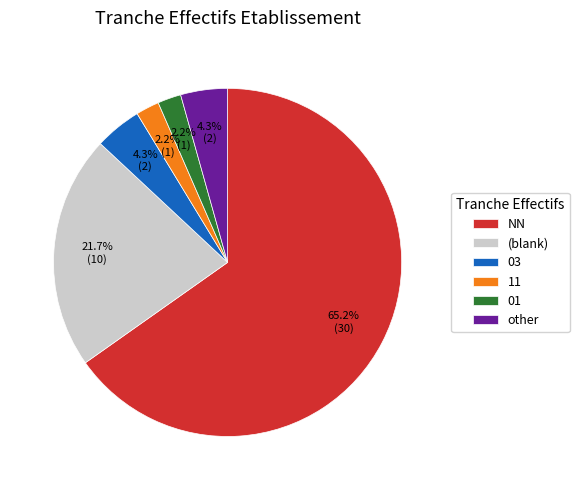

Which category accounts for the majority?

NN